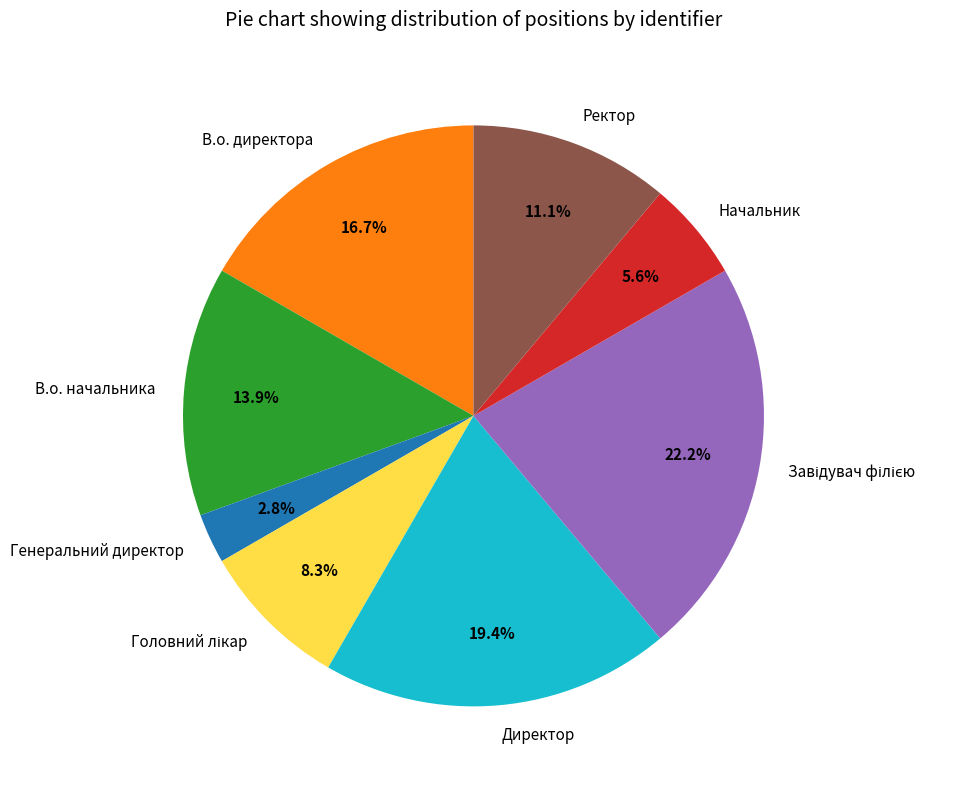

Is there a majority slice in this chart?

No